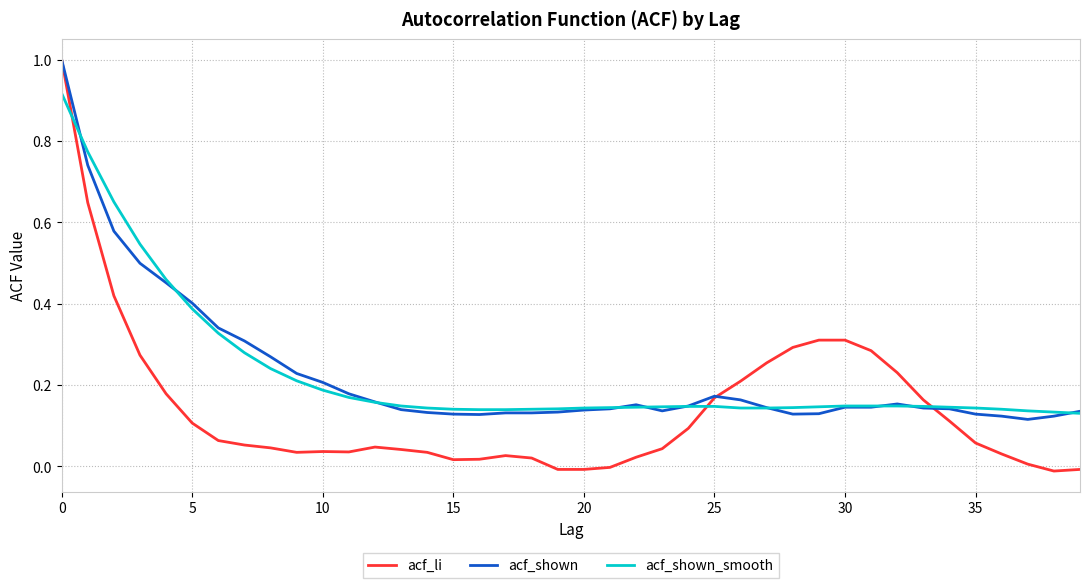

How many lines are shown in the chart?

3